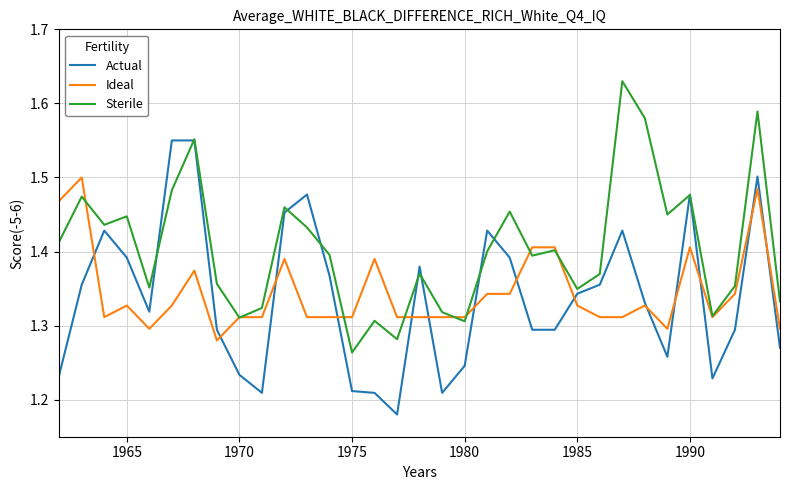

Which series has the largest total across all categories?

Sterile